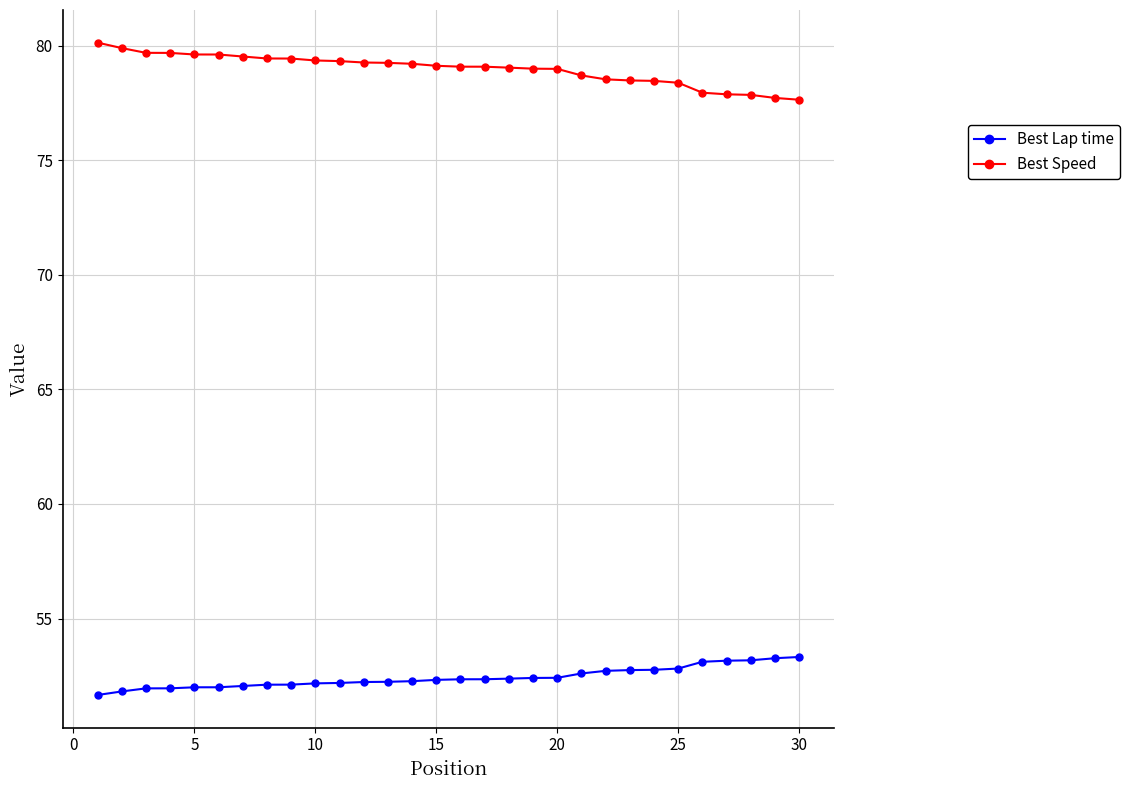

What is the highest value of the Best Speed series?

80.1